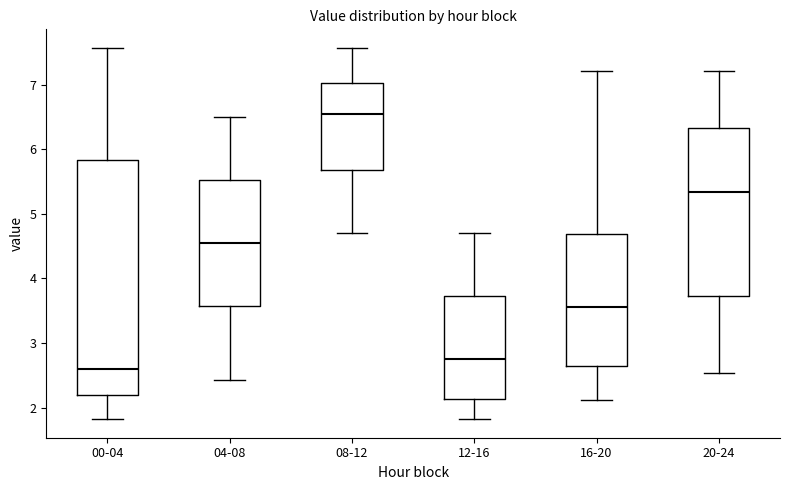

Reading left to right, read every box against the y-axis: the position of its median line, the range the box covers, and the ends of its whiskers. The values are not printed on the chart, so give them approximately, as read against the axis.

00-04: median 2.6, box 2.2 to 5.8, whiskers 1.8 to 7.6
04-08: median 4.6, box 3.6 to 5.5, whiskers 2.4 to 6.5
08-12: median 6.6, box 5.7 to 7.0, whiskers 4.7 to 7.6
12-16: median 2.8, box 2.1 to 3.7, whiskers 1.8 to 4.7
16-20: median 3.6, box 2.6 to 4.7, whiskers 2.1 to 7.2
20-24: median 5.3, box 3.7 to 6.3, whiskers 2.5 to 7.2